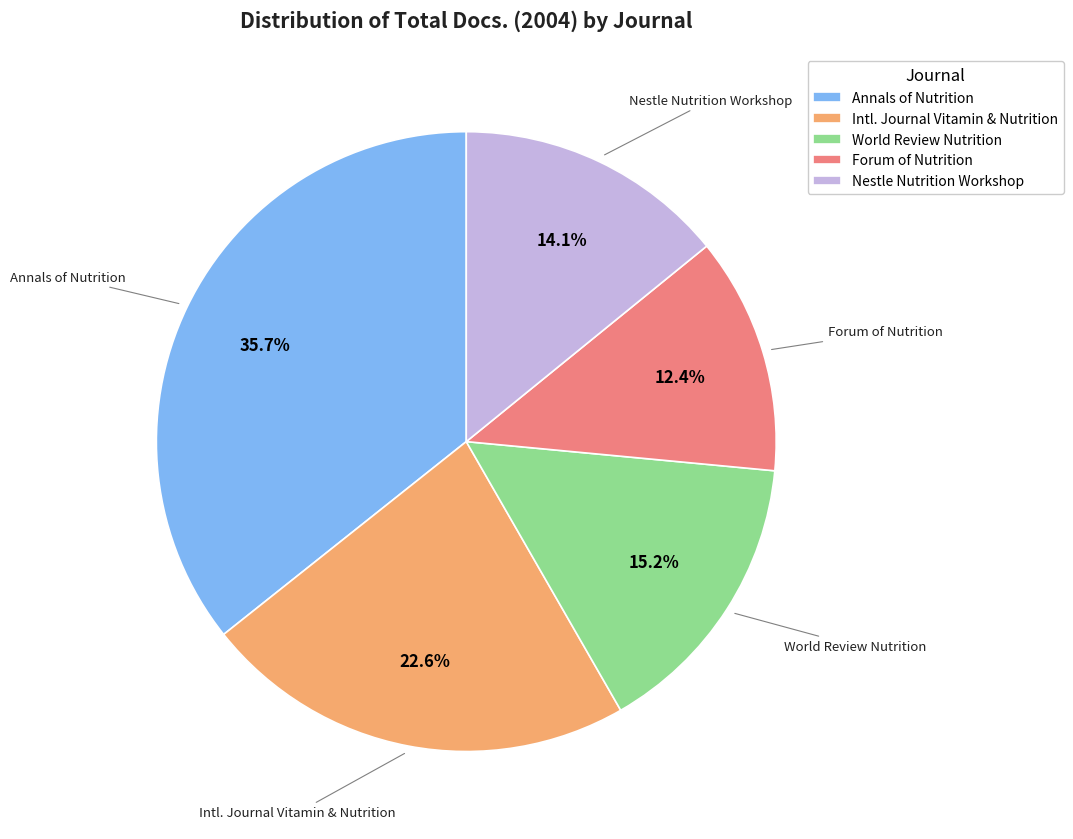

What portion of the pie excludes Nestle Nutrition Workshop?

85.9%